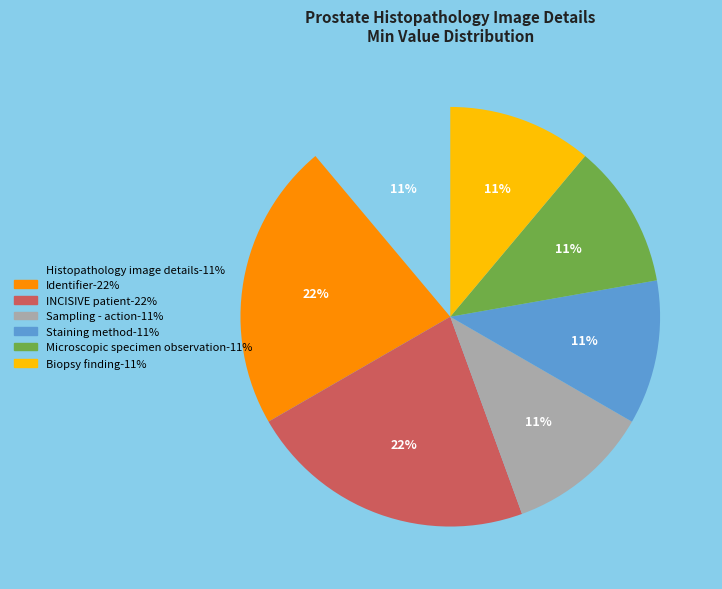

Is there any slice that represents more than half of the pie?

No